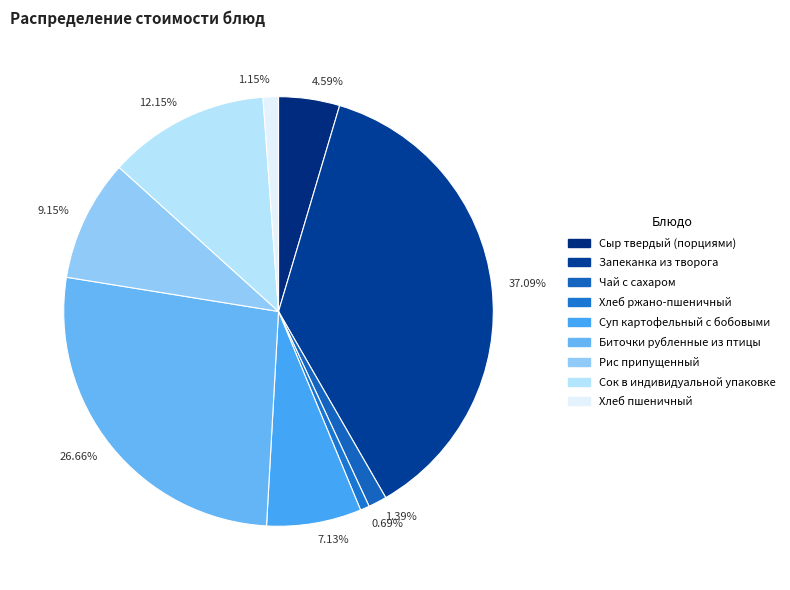

How many slices are in this pie chart?

9